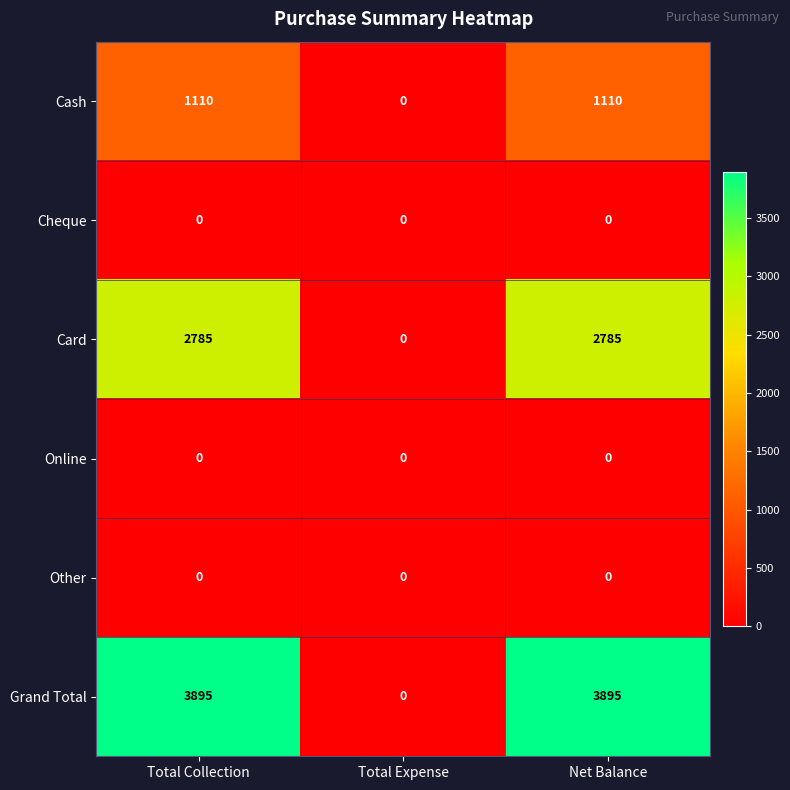

Is the value of Grand Total at Total Collection greater than the value of Online at Total Collection?

Yes